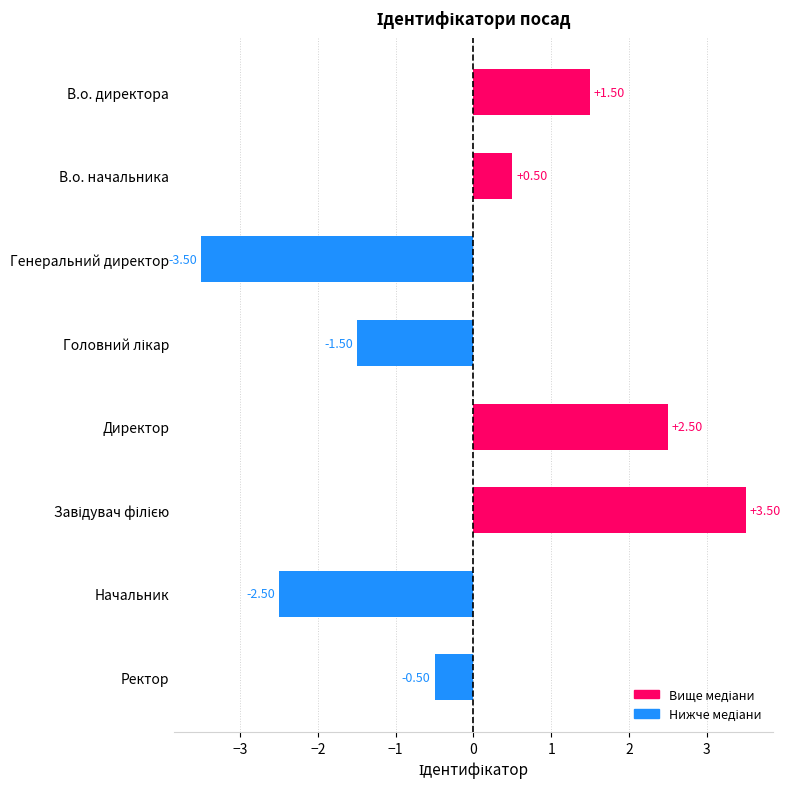

How many negative values are there?

4